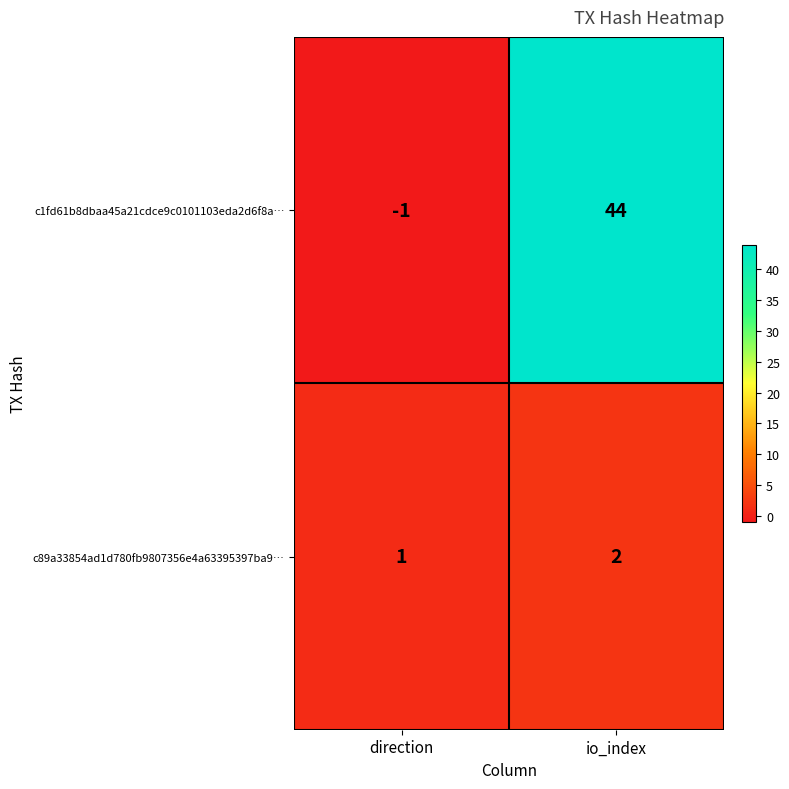

What is the sum of all c1fd61b8dbaa45a21cdce9c0101103eda2d6f8a… values?

43